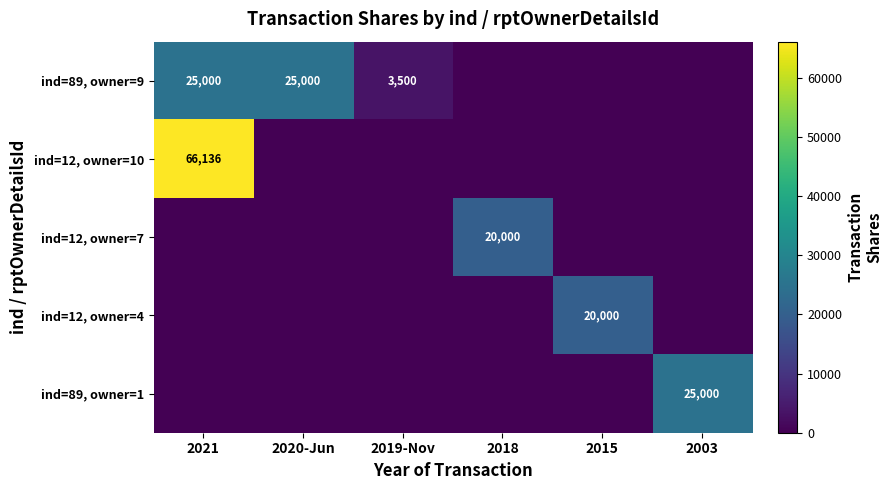

True or false: ind=89, owner=9 has a value of 3500 at 2019-Nov.

True